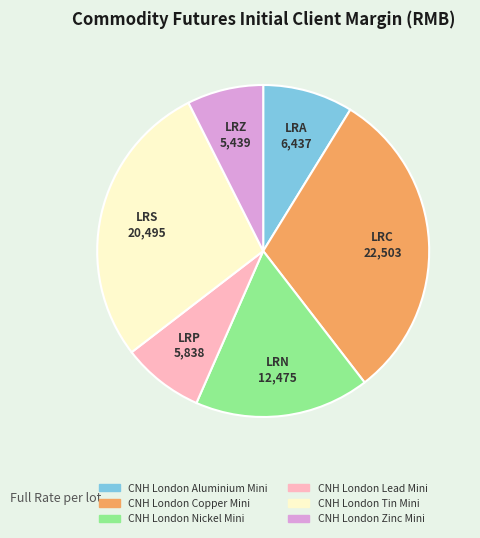

True or false: CNH London Lead Mini accounts for 8% of the total.

True